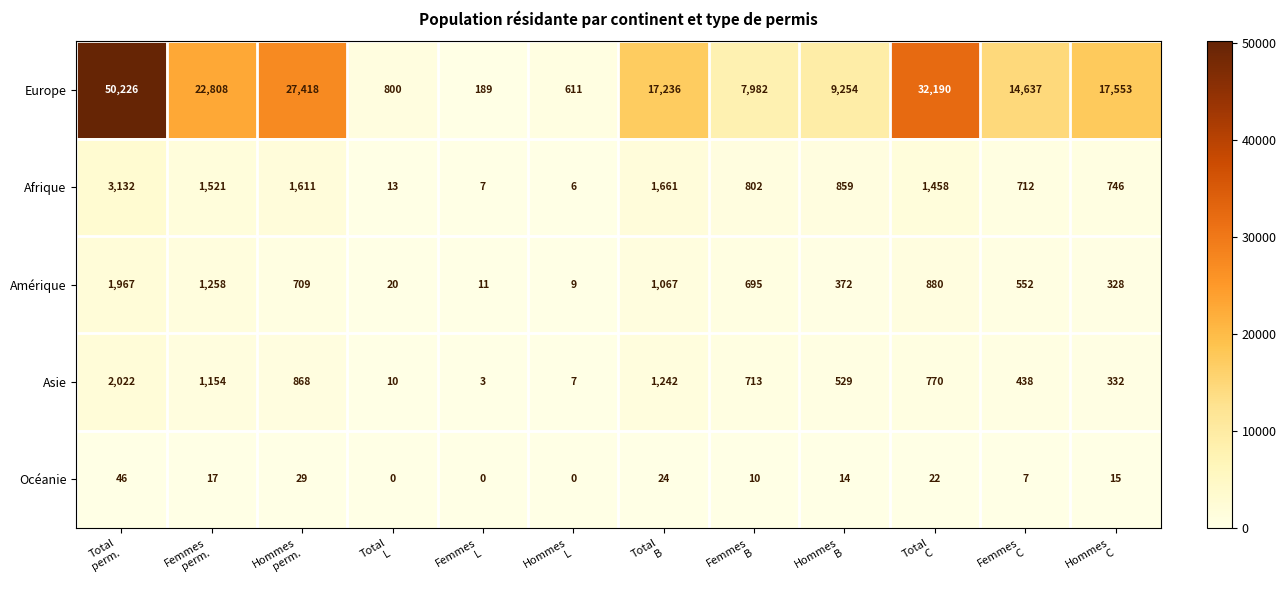

What is the sum of all Amérique values?

7868